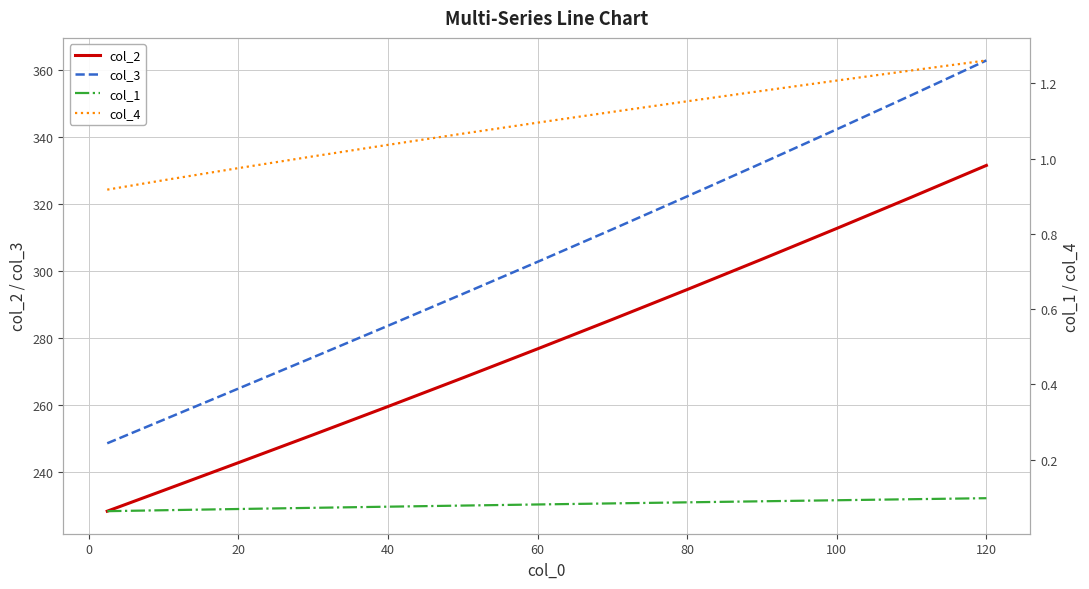

At which label is col_3 closest to 305?

60